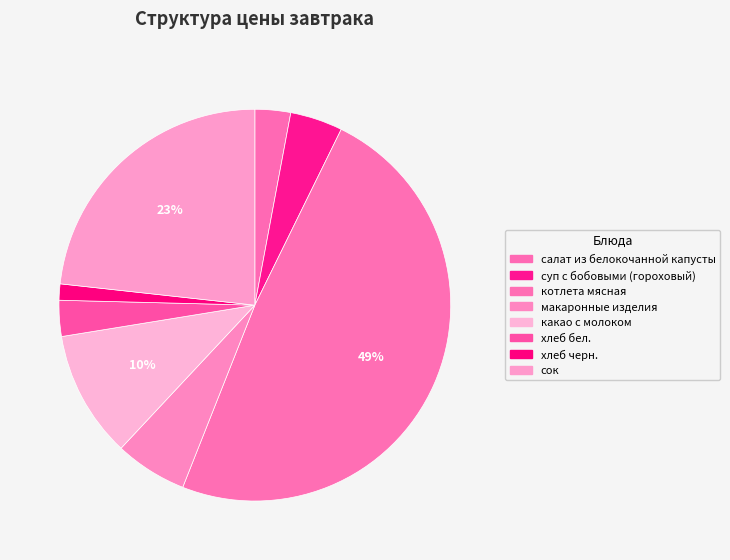

To the nearest percent, what is the average slice percentage?

12%